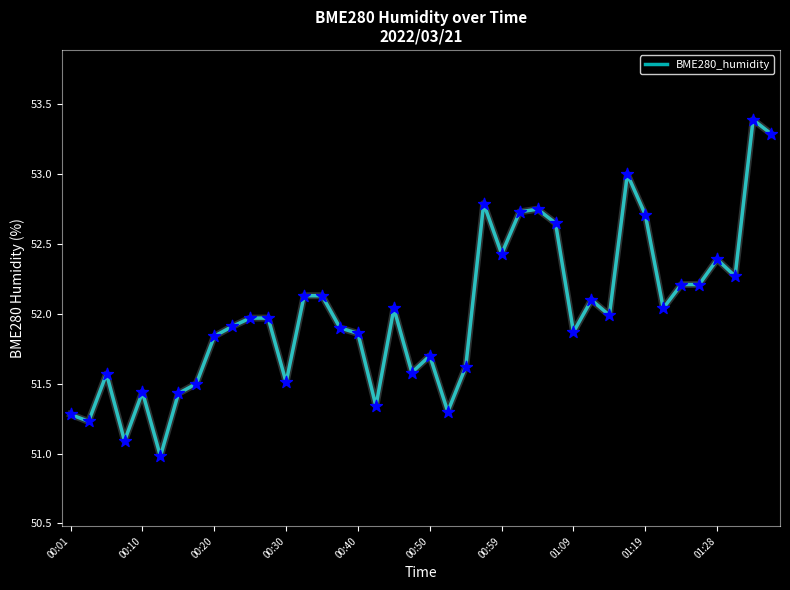

What is the minimum value shown in the chart?

51.0